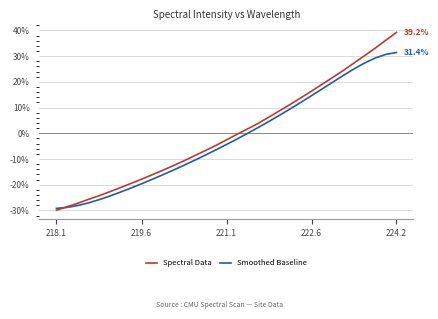

Which series has the widest spread of values?

Spectral Data